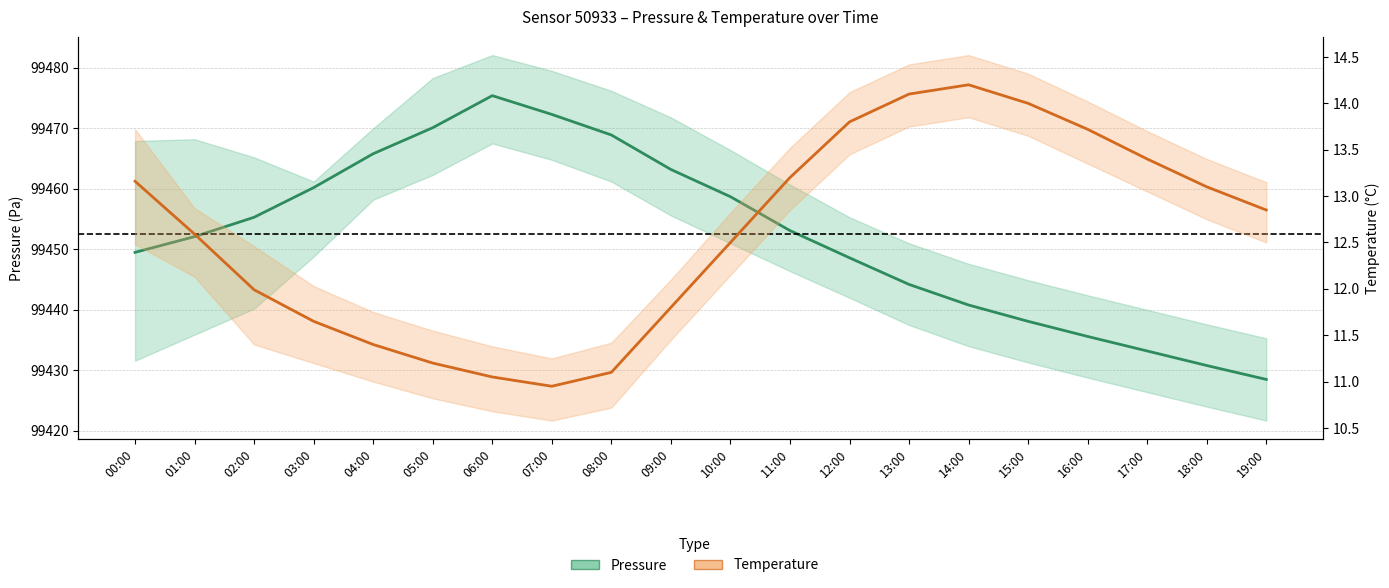

Count the number of categories in the chart.

20